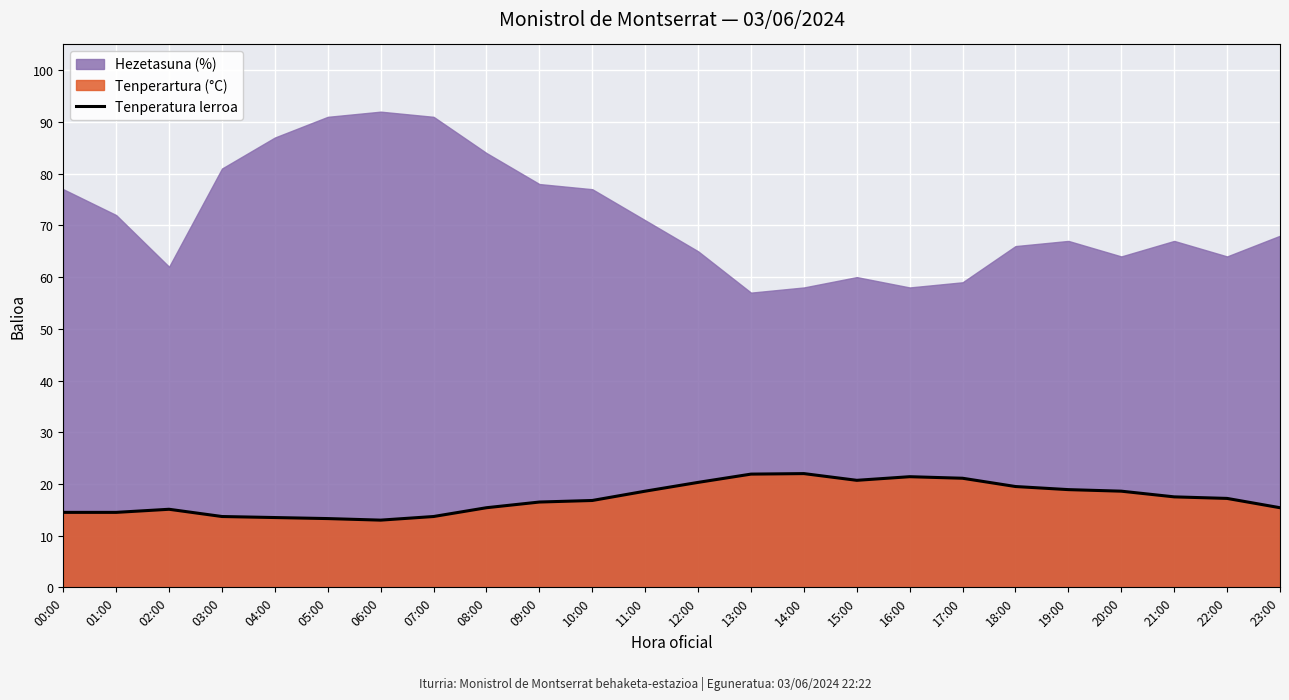

What is the label of the 1st point from the left?

00:00